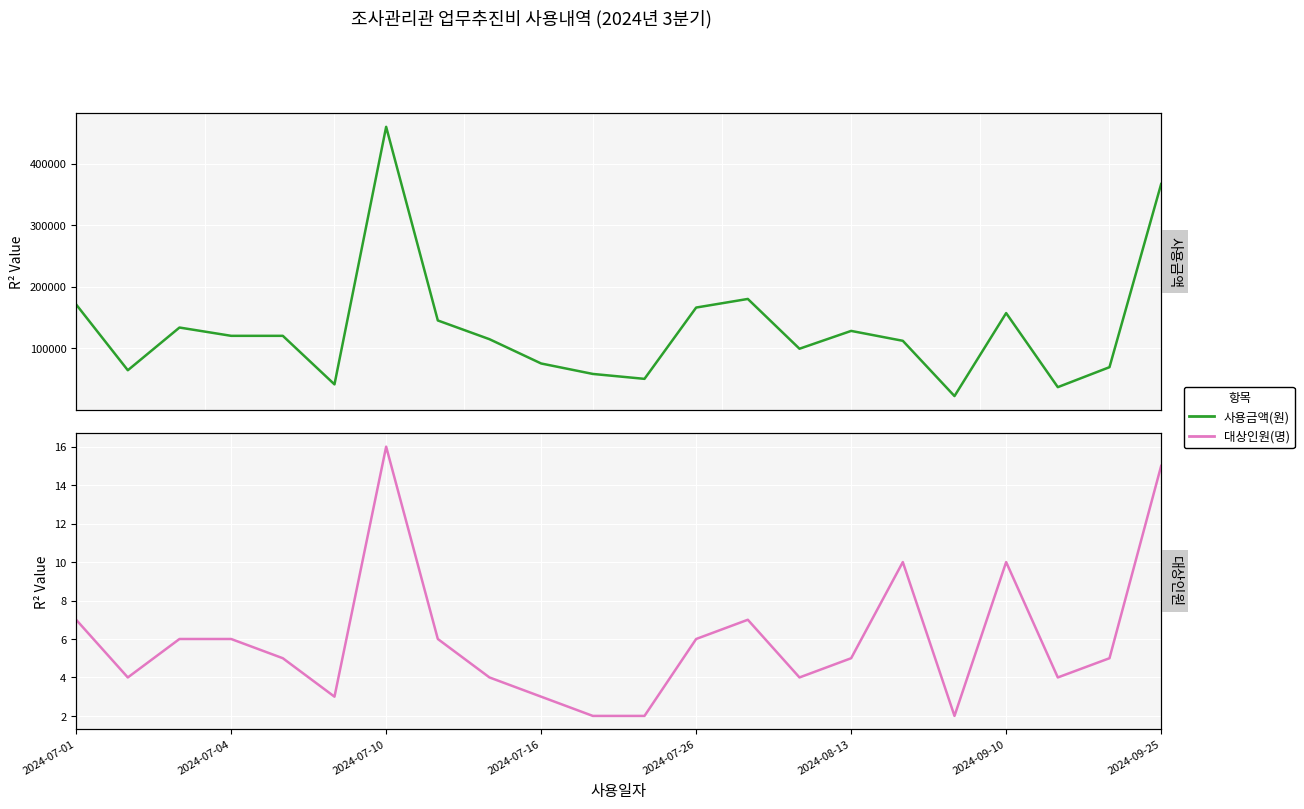

Between 2024-07-01 and 20, which series saw the biggest shift?

사용금액(원)